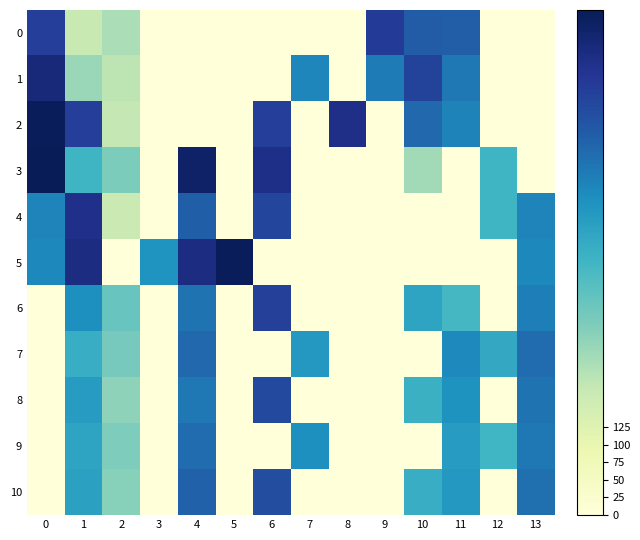

What is the total value across all series at 11?

3599.8